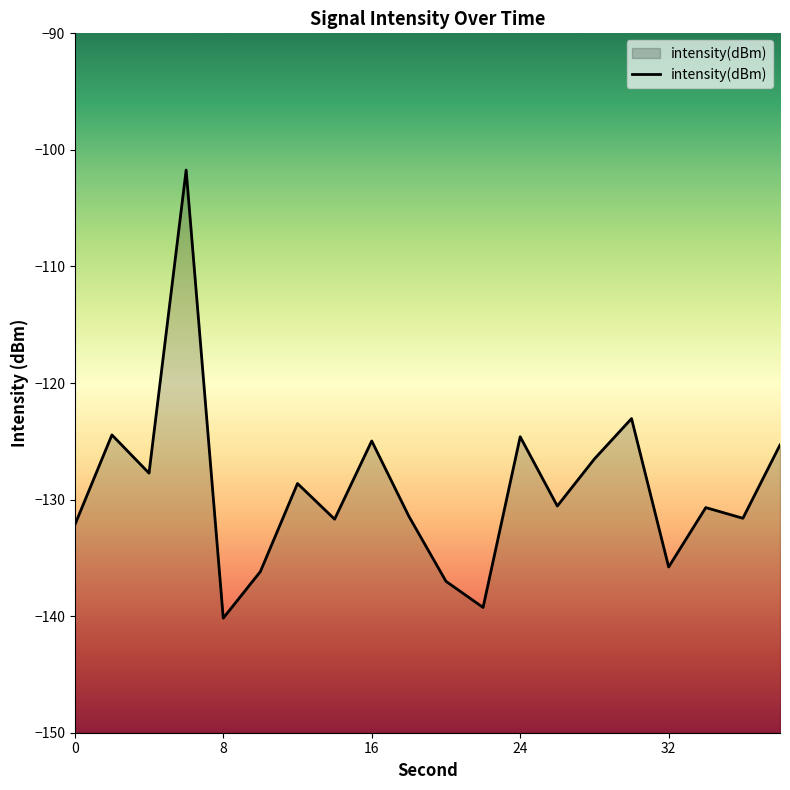

True or false: the data shows -190.3 at 38.

False